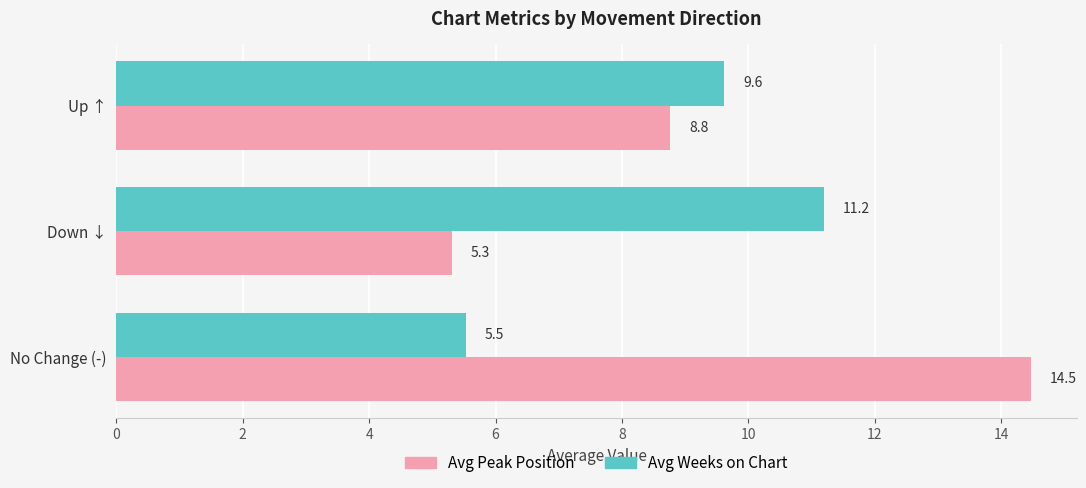

Which series has the widest spread of values?

Avg Peak Position